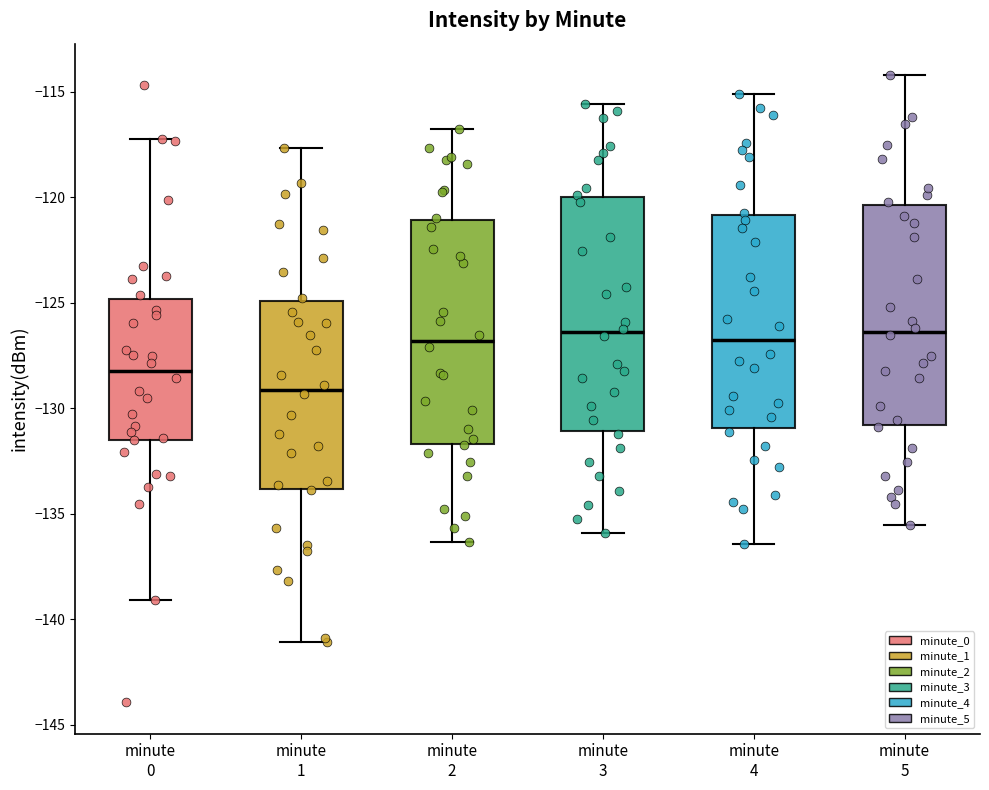

Where does the median line of the box for minute 5 sit on the y-axis? The values are not printed on the chart, so give them approximately, as read against the axis.

-126.5